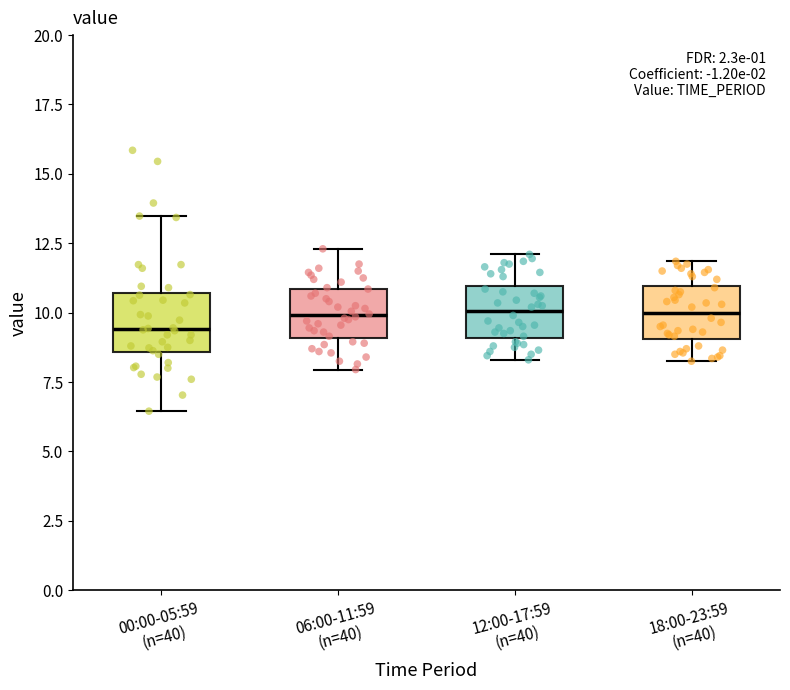

Where is the upper edge of the box for 12:00-17:59 (n=40) on the y-axis? The values are not printed on the chart, so give them approximately, as read against the axis.

11.0